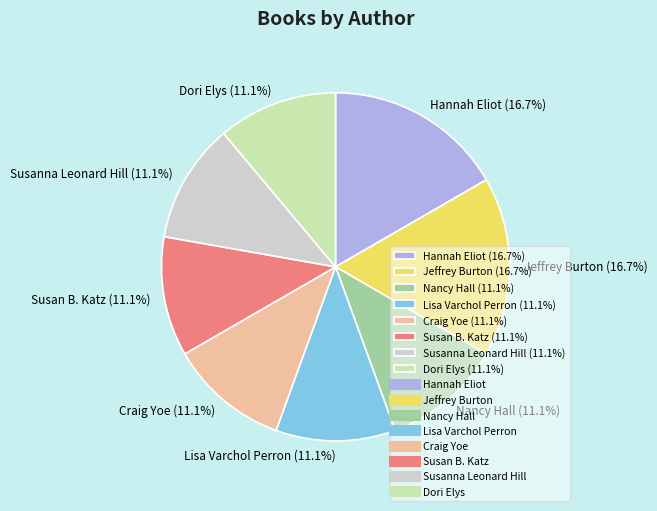

Is Craig Yoe the majority of the pie?

No